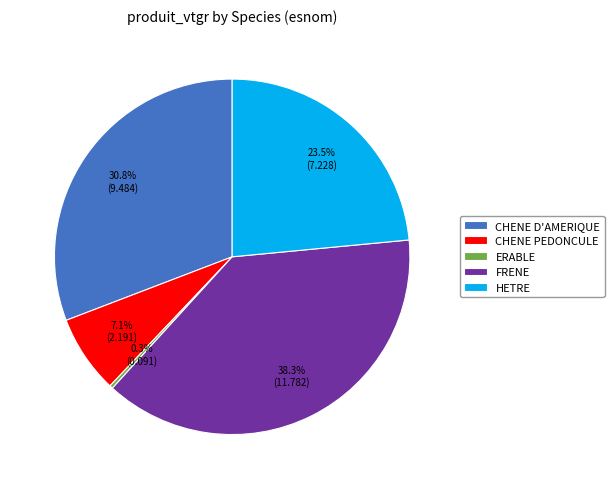

The ERABLE slice represents 0% of the pie. True or false?

True